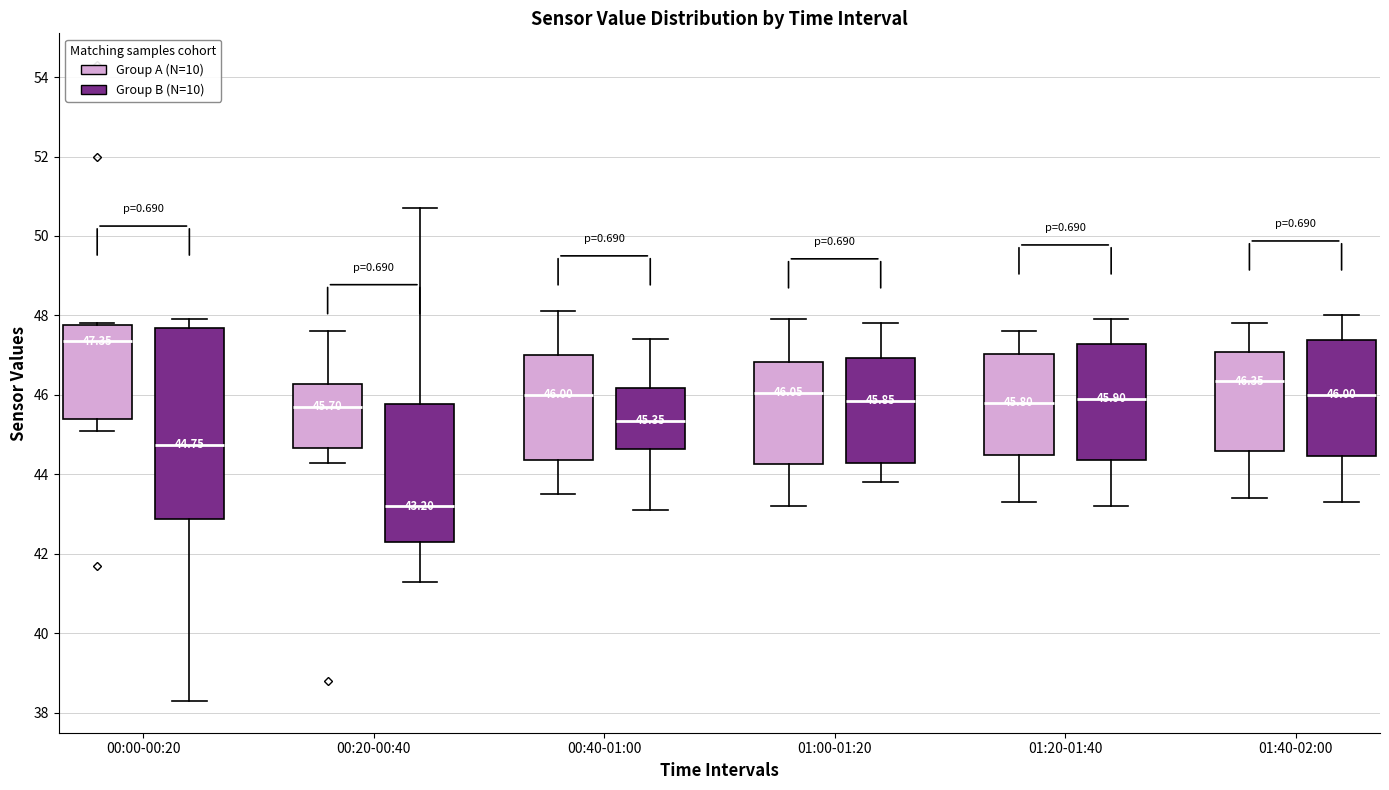

Which box has the highest median line?

00:00-00:20 (Group A (N=10))